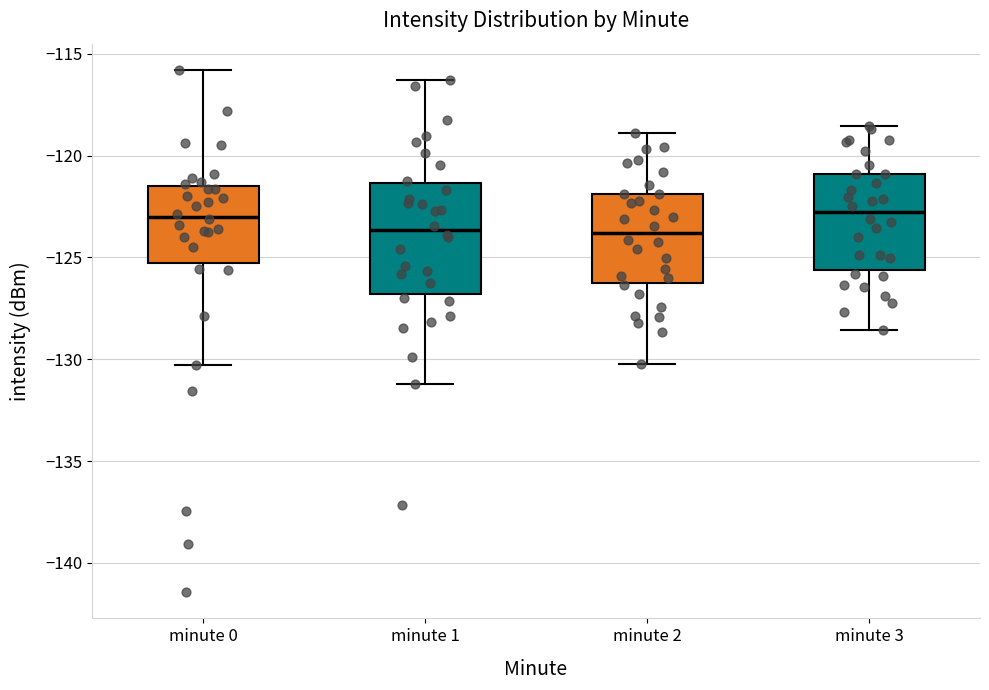

Reading left to right, read every box against the y-axis: the position of its median line, the range the box covers, and the ends of its whiskers. The values are not printed on the chart, so give them approximately, as read against the axis.

minute 0: median -123.0, box -125.5 to -121.5, whiskers -130.5 to -116.0
minute 1: median -123.5, box -127.0 to -121.5, whiskers -131.0 to -116.5
minute 2: median -124.0, box -126.5 to -122.0, whiskers -130.0 to -119.0
minute 3: median -123.0, box -125.5 to -121.0, whiskers -128.5 to -118.5